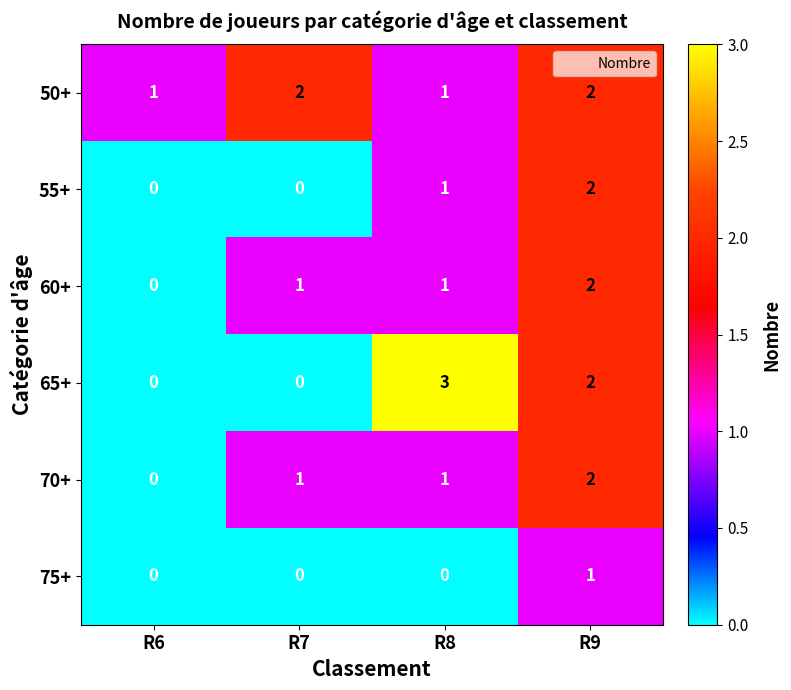

At which label does 65+ first exceed 2?

R8